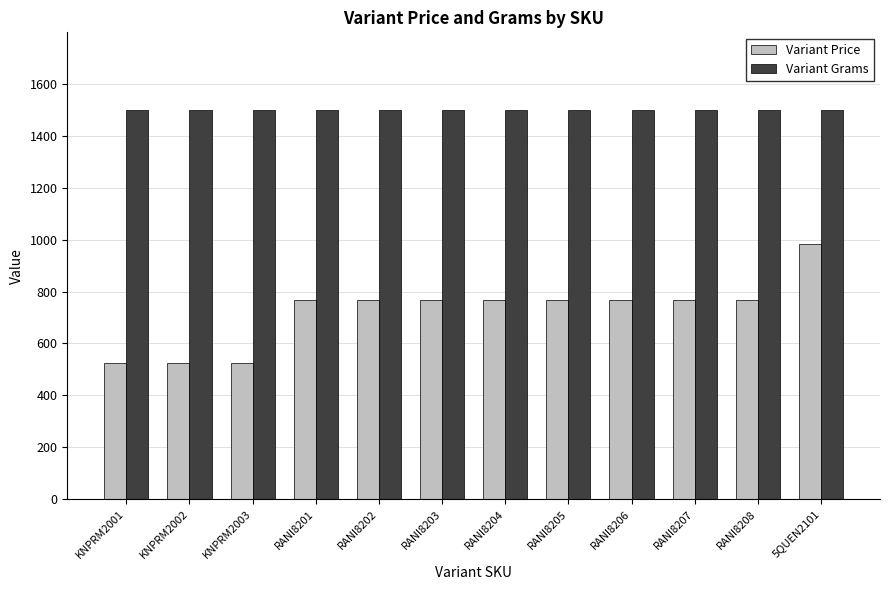

Which series has the widest spread of values?

Variant Price